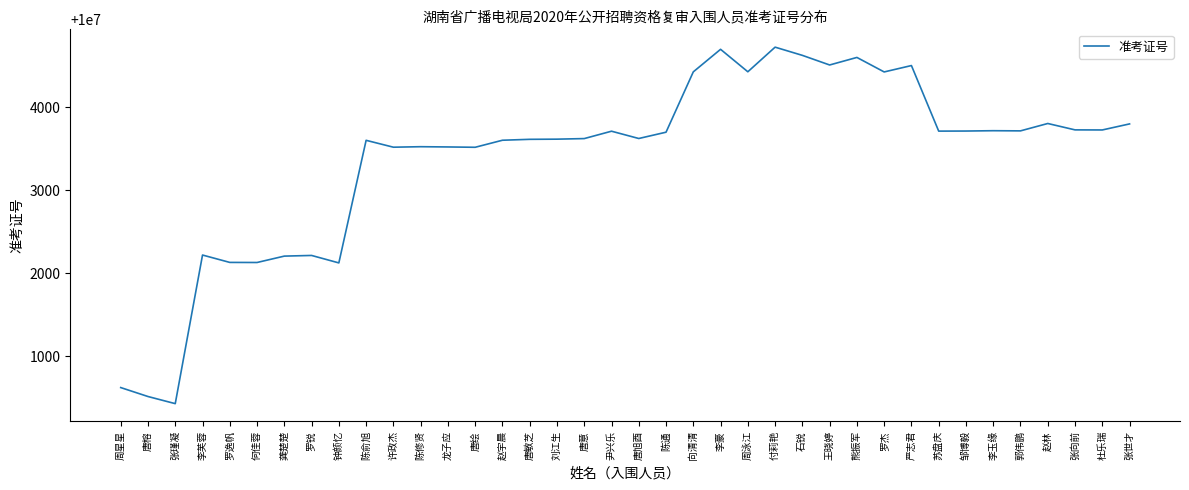

The value at 张世才 is 10003801. True or false?

True